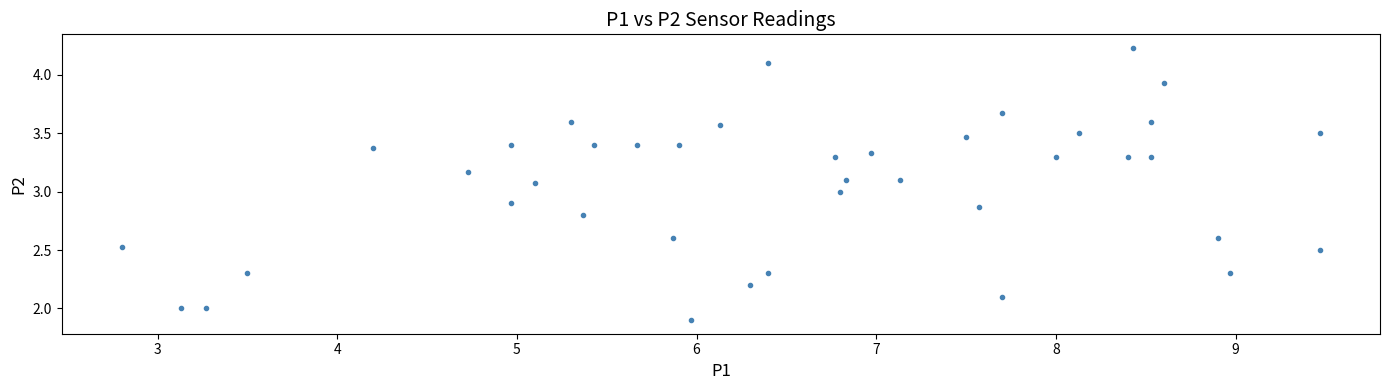

What is the range of Y values (max minus min)?

2.3